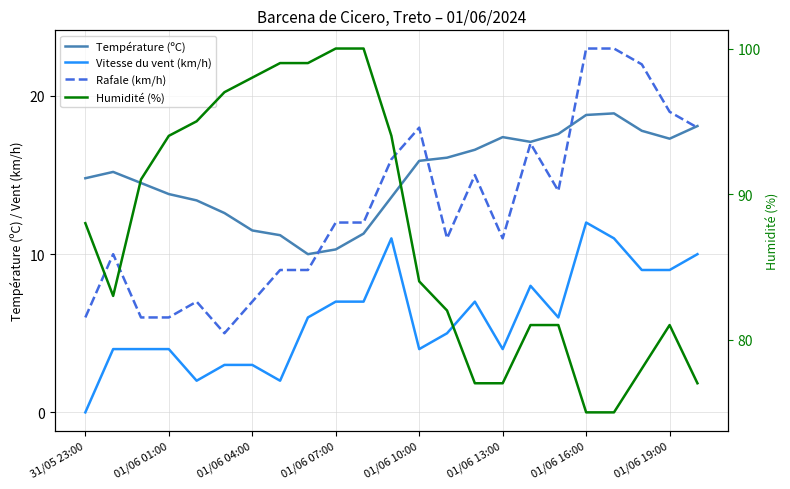

What is the difference between the second highest and minimum values in the Rafale (km/h) series?

18.0